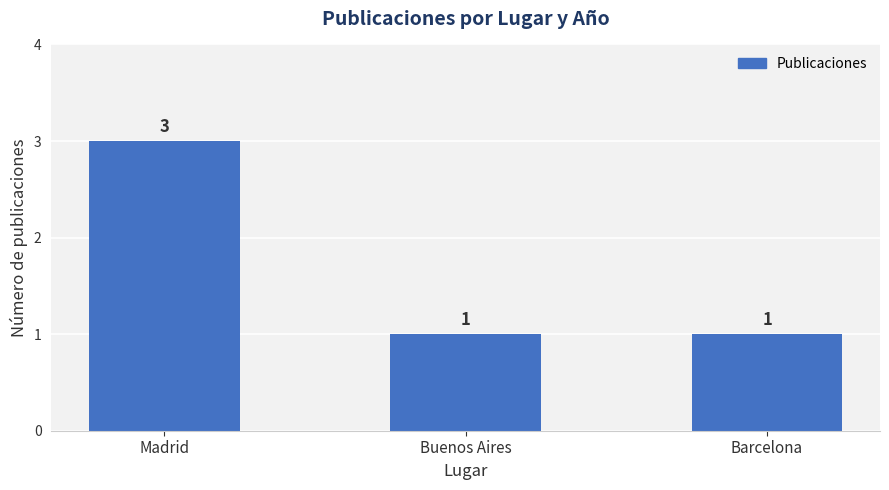

What is the ratio of the value at Buenos Aires to the value at Barcelona?

1.0